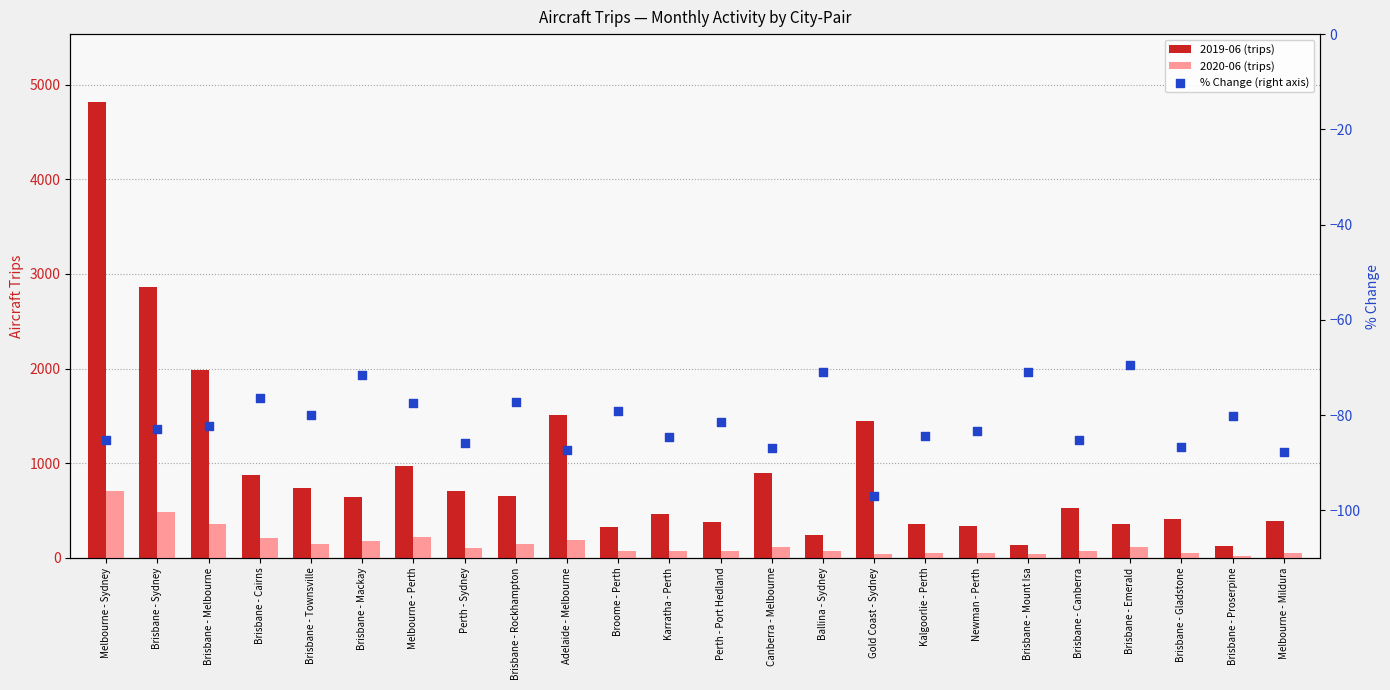

At how many categories does at least one series exceed 4765?

1